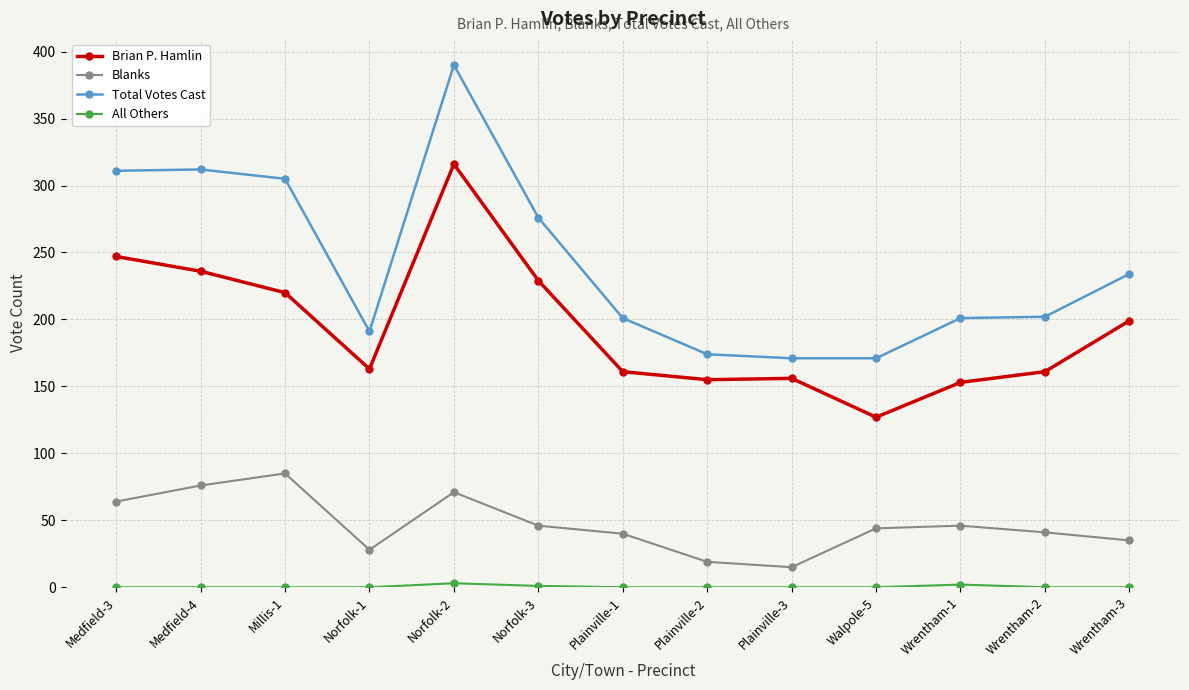

Does the chart display data point markers on the line(s)?

Yes